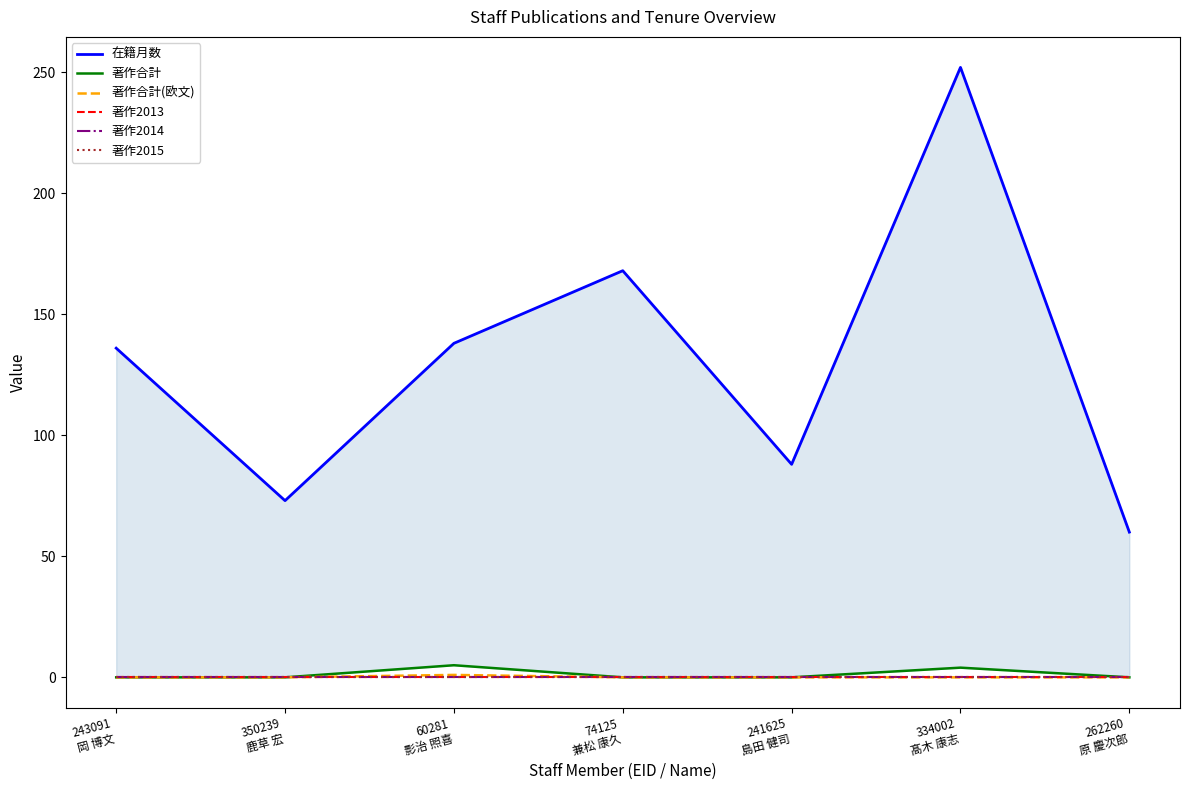

What is the difference between the highest and lowest values at 243091
岡 博文?

136